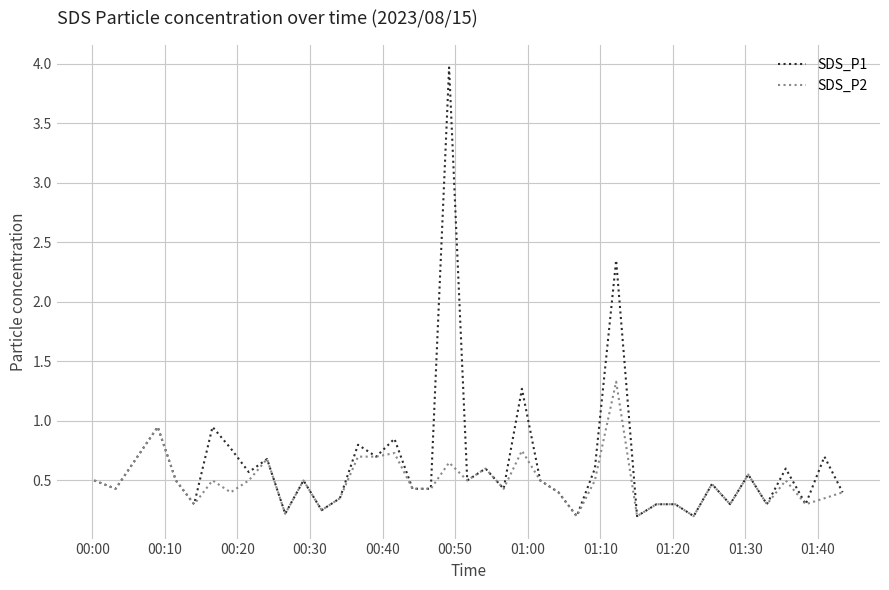

Which series has the largest range (max minus min)?

SDS_P1